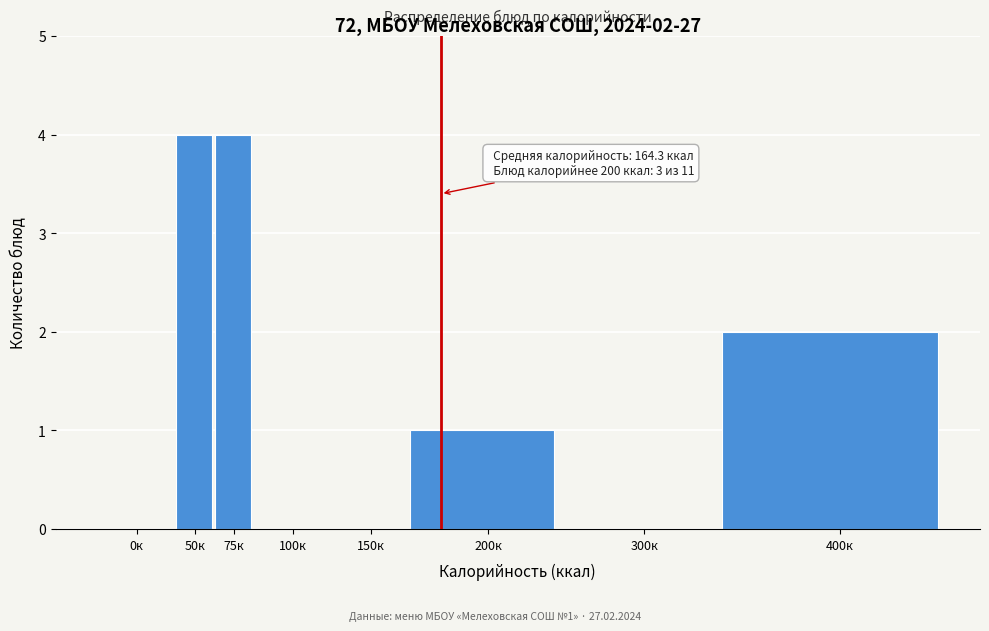

Reading left to right, extract all data points from this chart.

0к=0	50к=4	75к=4	100к=0	150к=0	200к=1	300к=0	400к=2